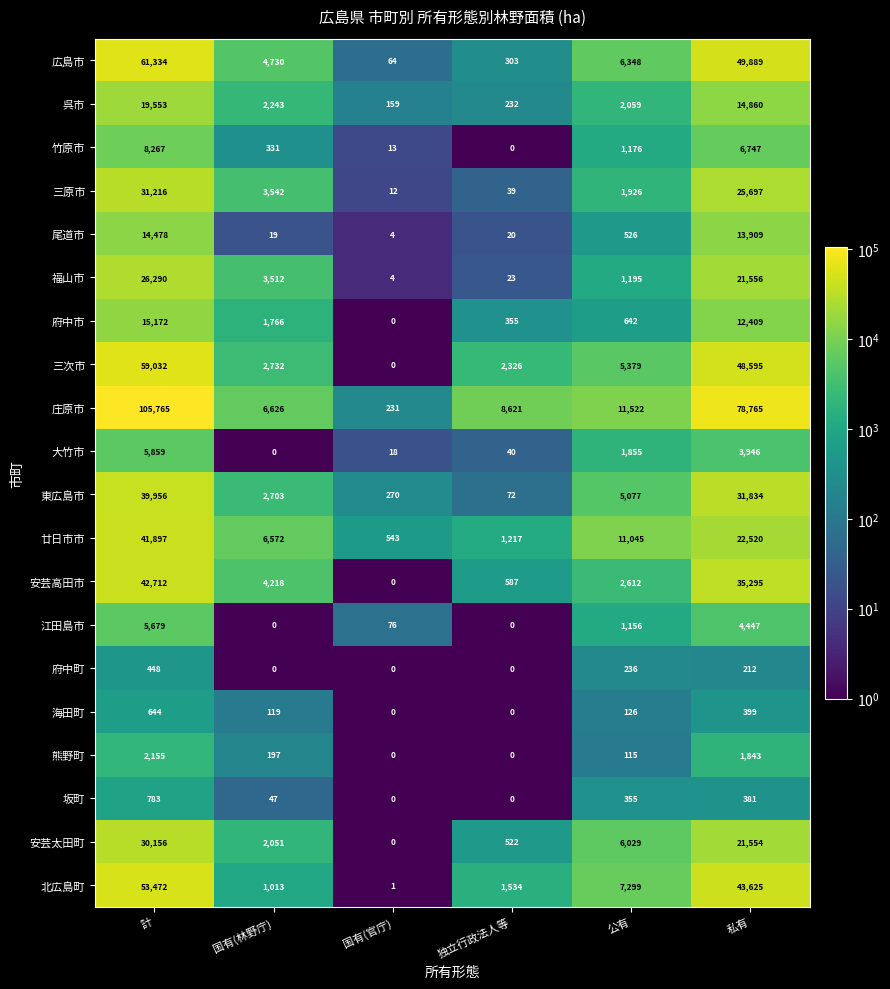

What is the total value across all series at 公有?

66678